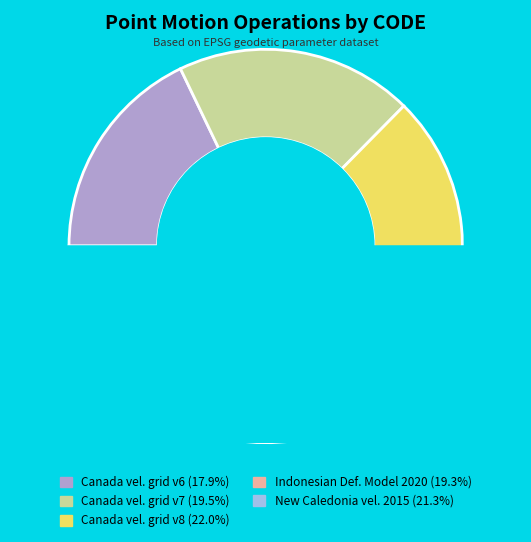

Combined, what portion of the pie is Indonesian Deformation Model 2020 and Canada velocity grid v6?

37.2%